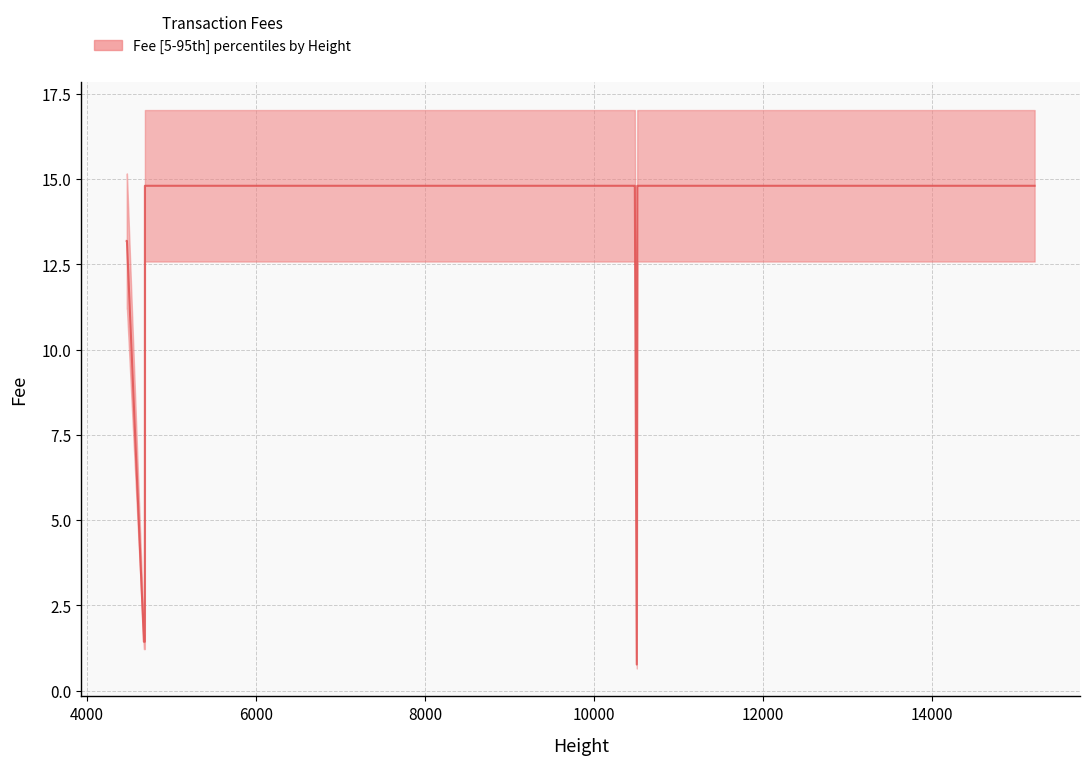

What is the total value across all series at 4683?

4.3